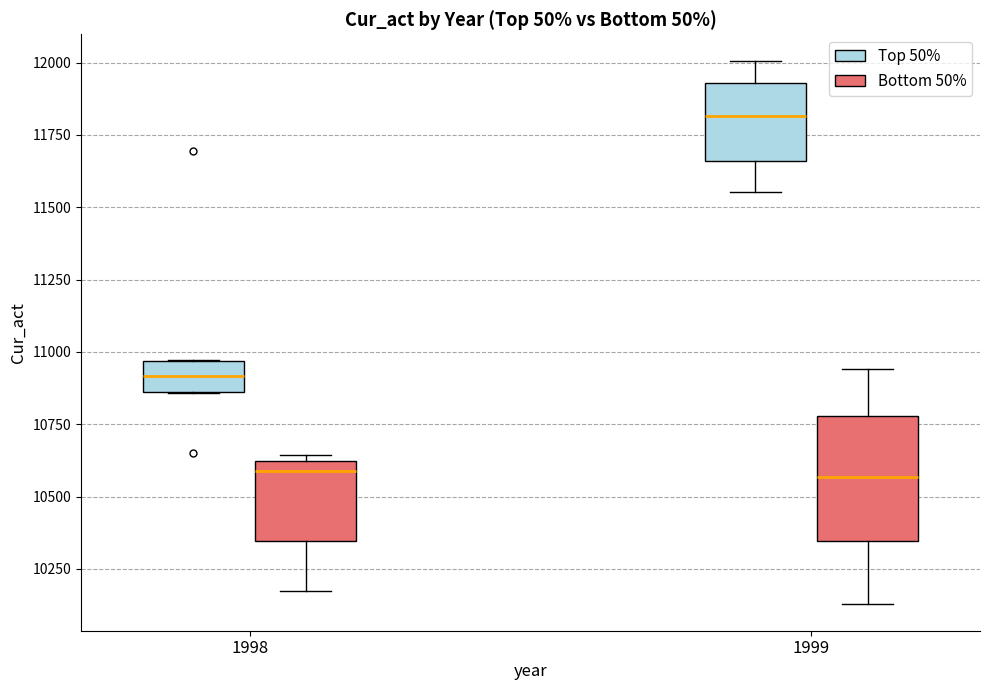

Which box is the tallest, from its lower edge to its upper edge?

1999 (Bottom 50%)